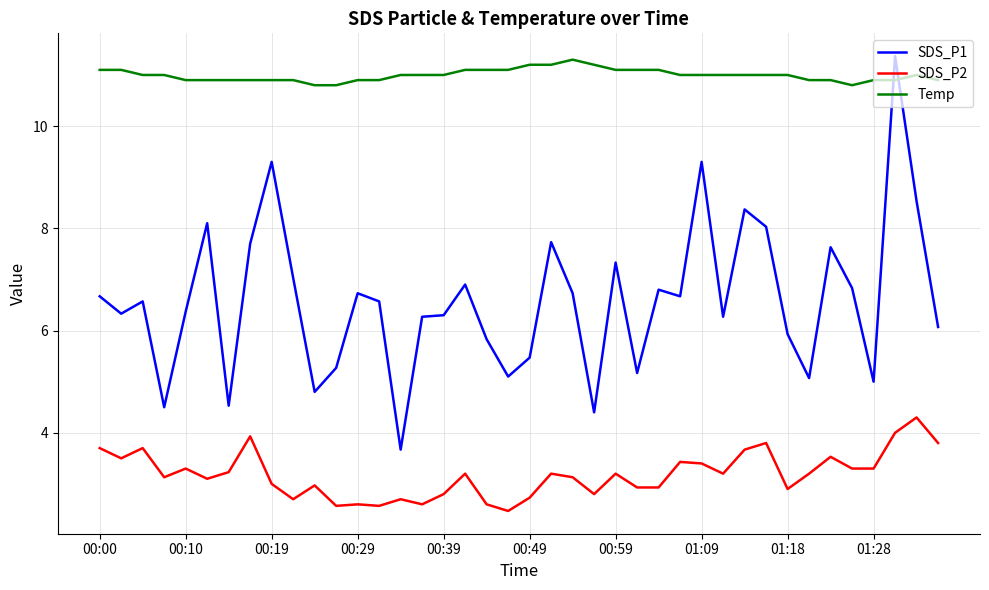

What is the sum of all SDS_P1 values?

263.2